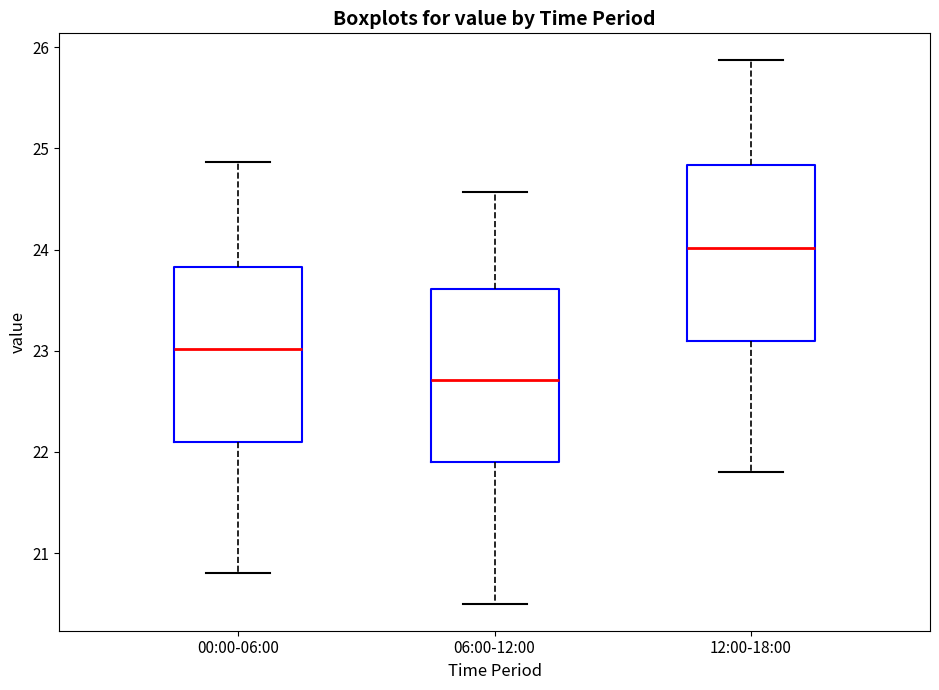

Reading left to right, transcribe this box plot: for each box, give where its median line is, the range the box spans, and where its two whiskers end, as read against the y-axis. The values are not printed on the chart, so give them approximately, as read against the axis.

00:00-06:00: median 23.0, box 22.1 to 23.8, whiskers 20.8 to 24.9
06:00-12:00: median 22.7, box 21.9 to 23.6, whiskers 20.5 to 24.6
12:00-18:00: median 24.0, box 23.1 to 24.8, whiskers 21.8 to 25.9